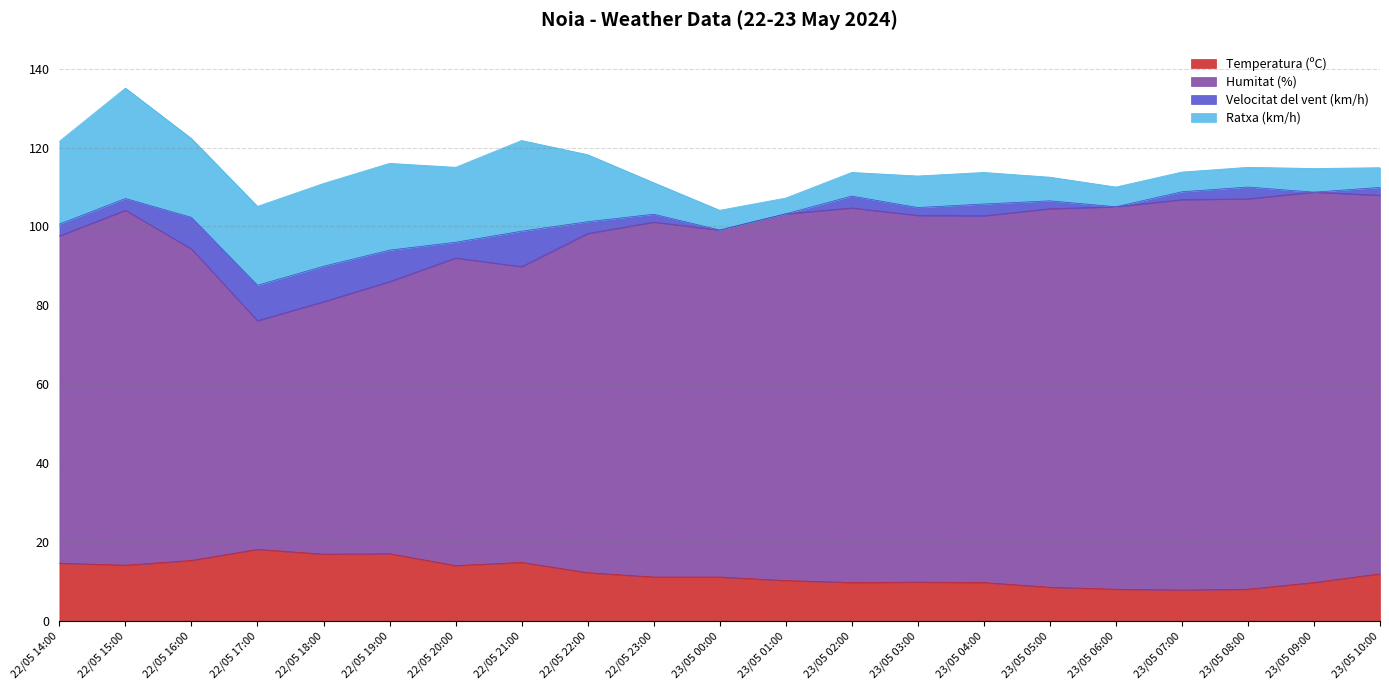

Between 22/05 18:00 and 23/05 02:00, which is larger?

22/05 18:00